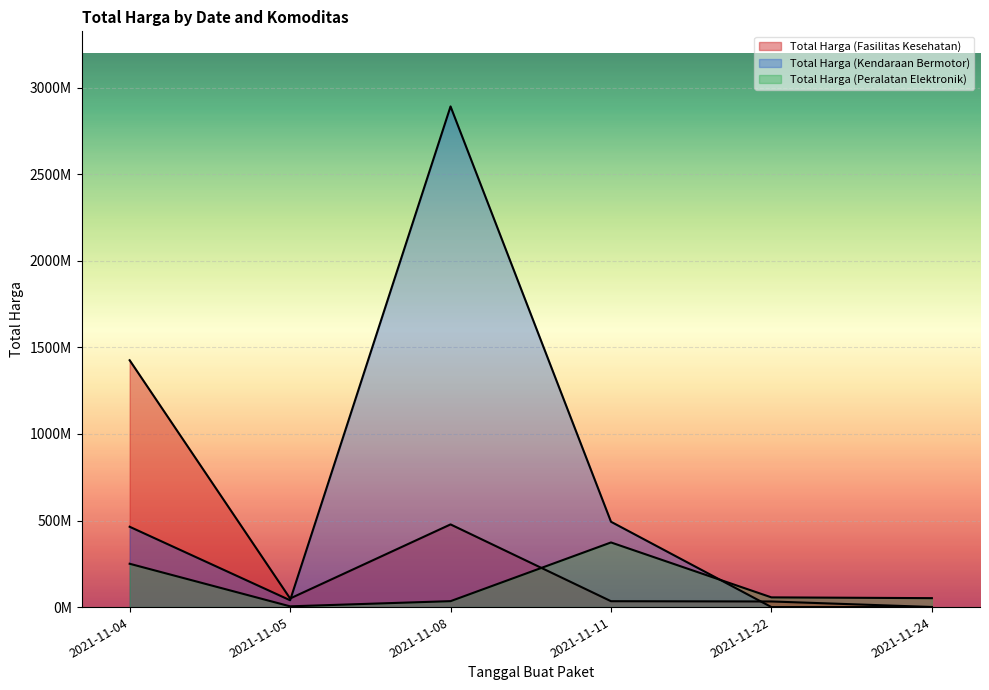

At which category is the sum across all series the highest?

2021-11-08